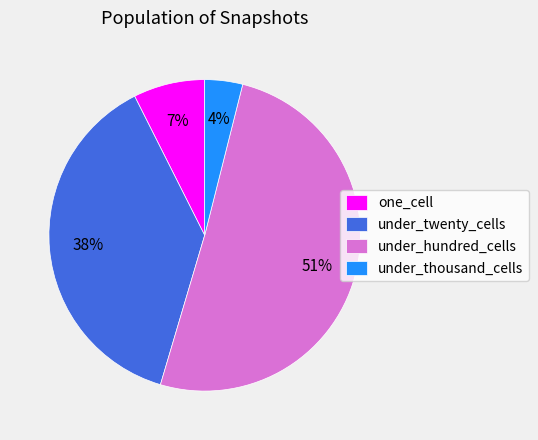

Count the number of slices in the pie.

4